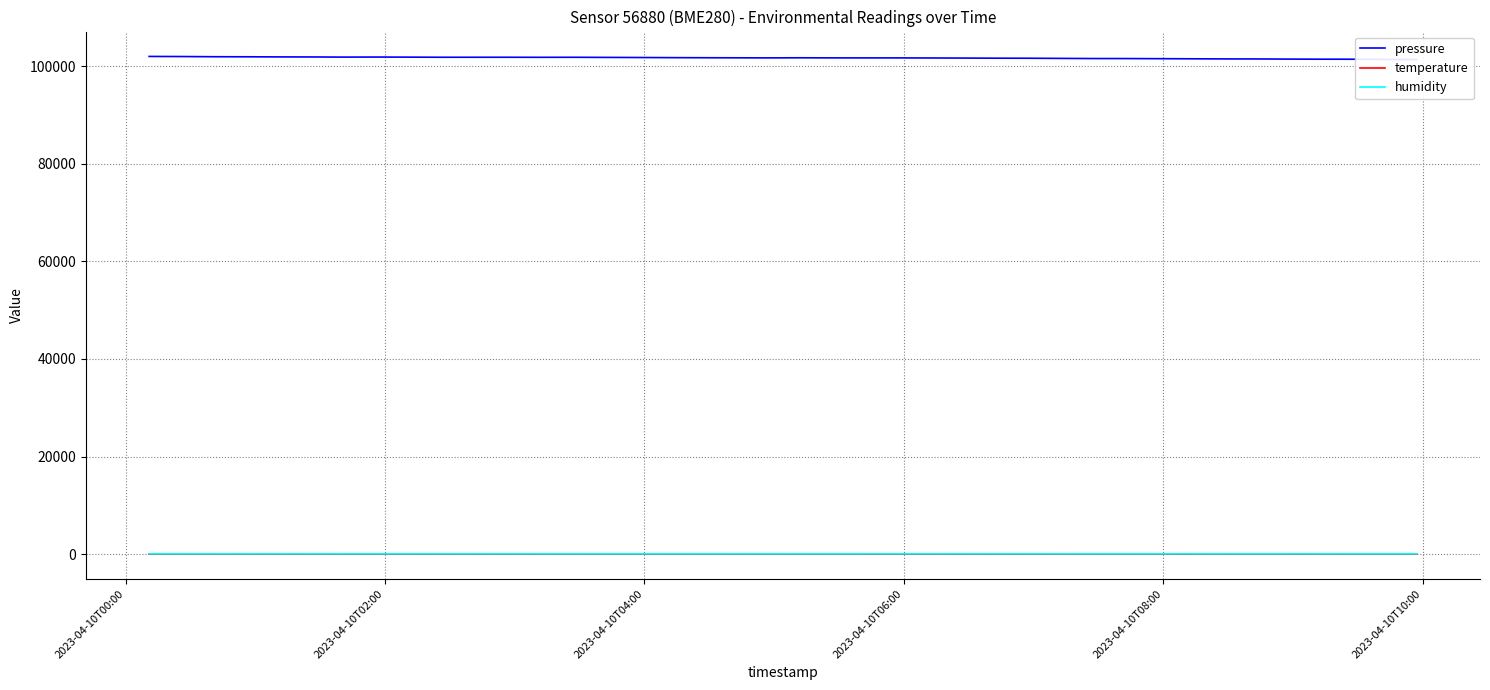

What is the smallest value displayed?

15.8